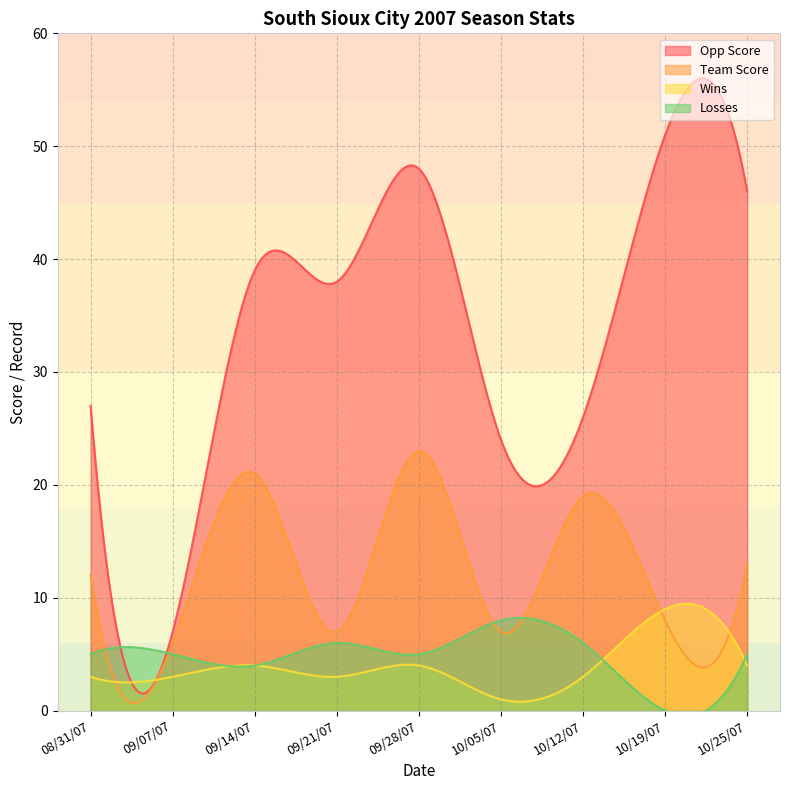

List the series in order of their peak value, lowest first.

Losses, Wins, Team Score, Opp Score